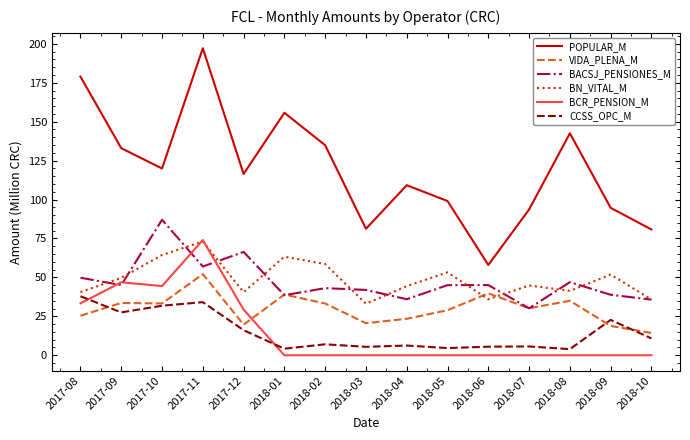

True or false: BN_VITAL_M and POPULAR_M cross at least once.

False